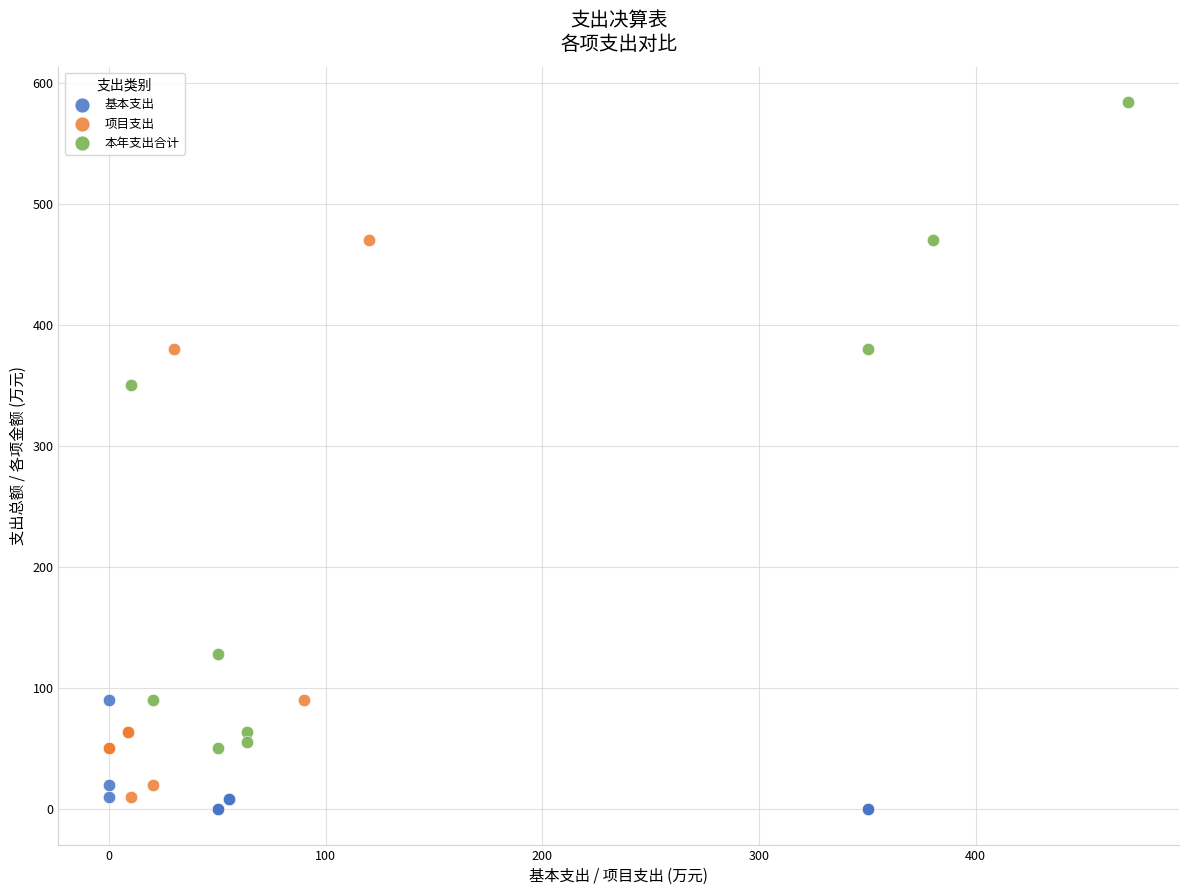

Which series reaches the maximum Y coordinate?

本年支出合计